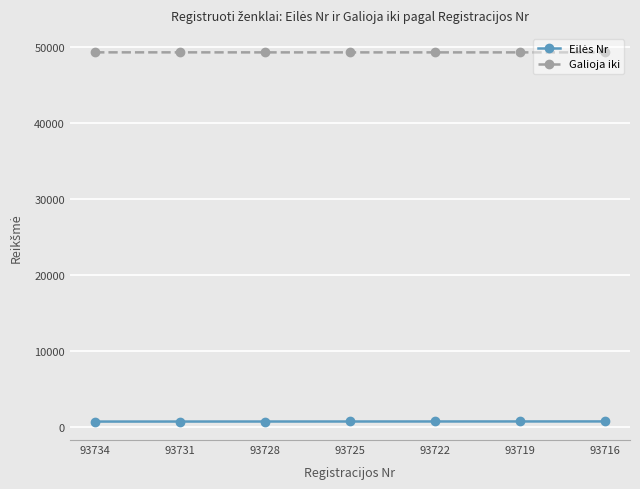

Which series has the largest total across all categories?

Galioja iki